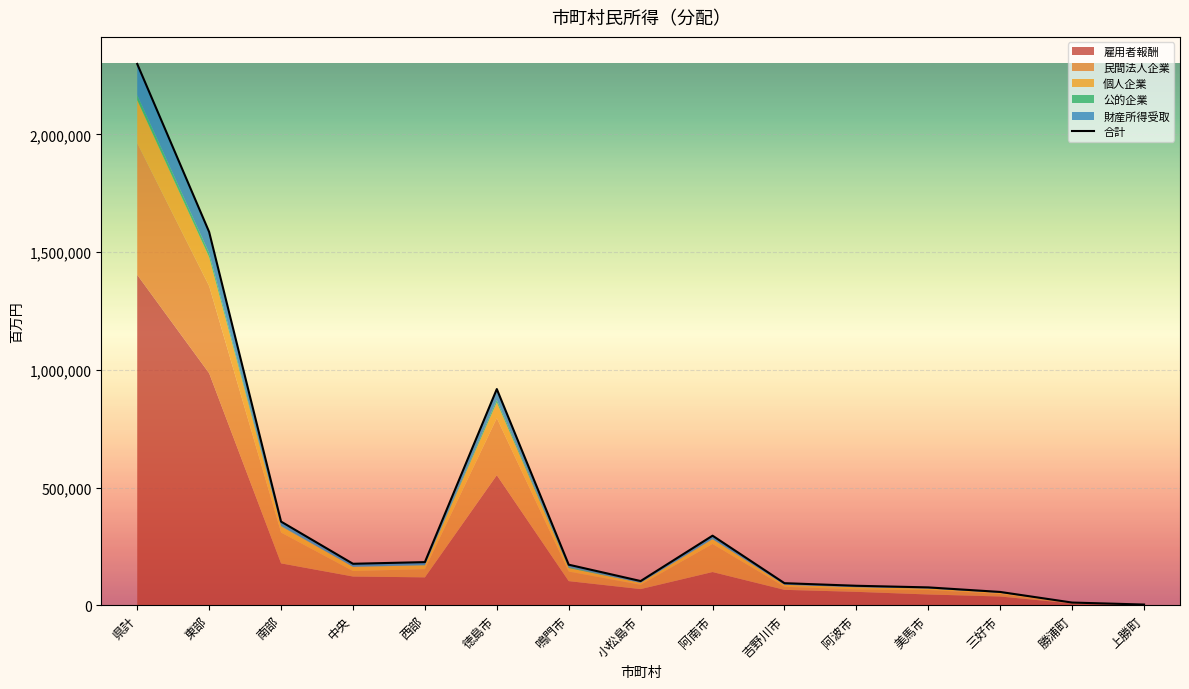

Rank the categories by value from lowest to highest.

上勝町, 勝浦町, 三好市, 美馬市, 阿波市, 吉野川市, 小松島市, 鳴門市, 中央, 西部, 阿南市, 南部, 徳島市, 東部, 県計